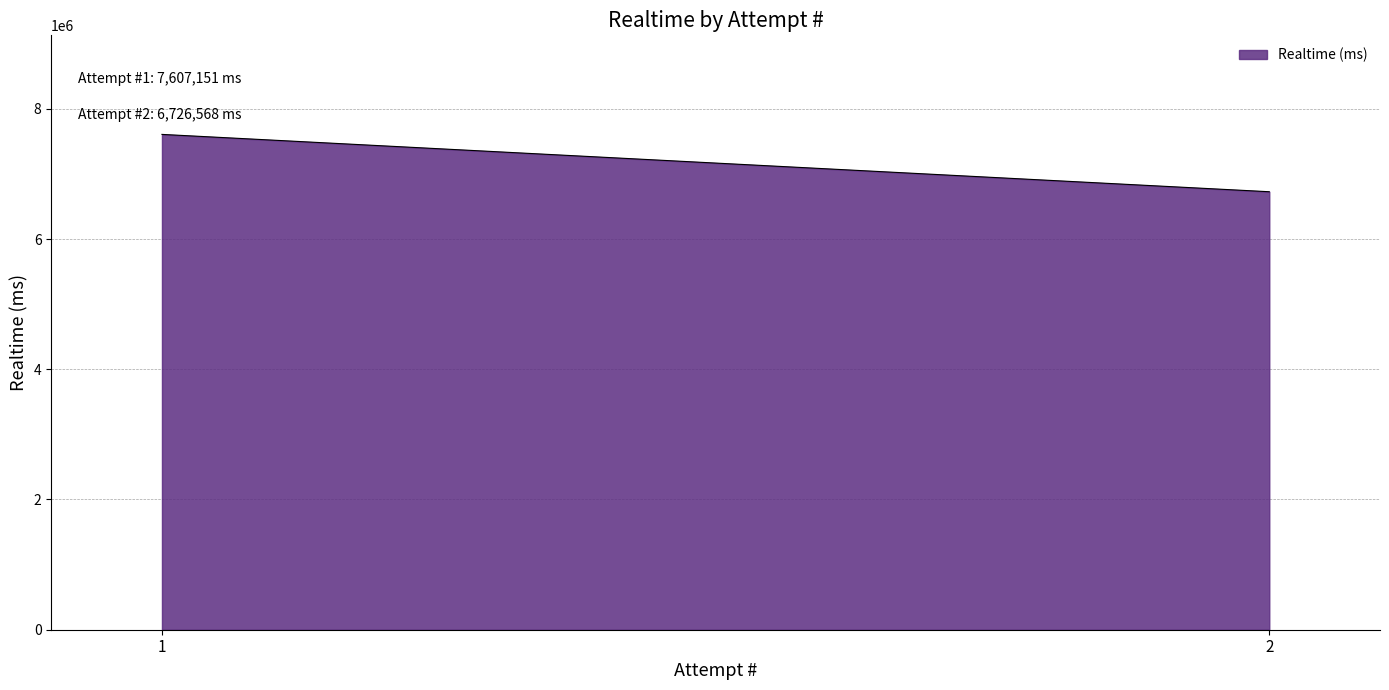

Which label corresponds to the smallest value in the chart?

2